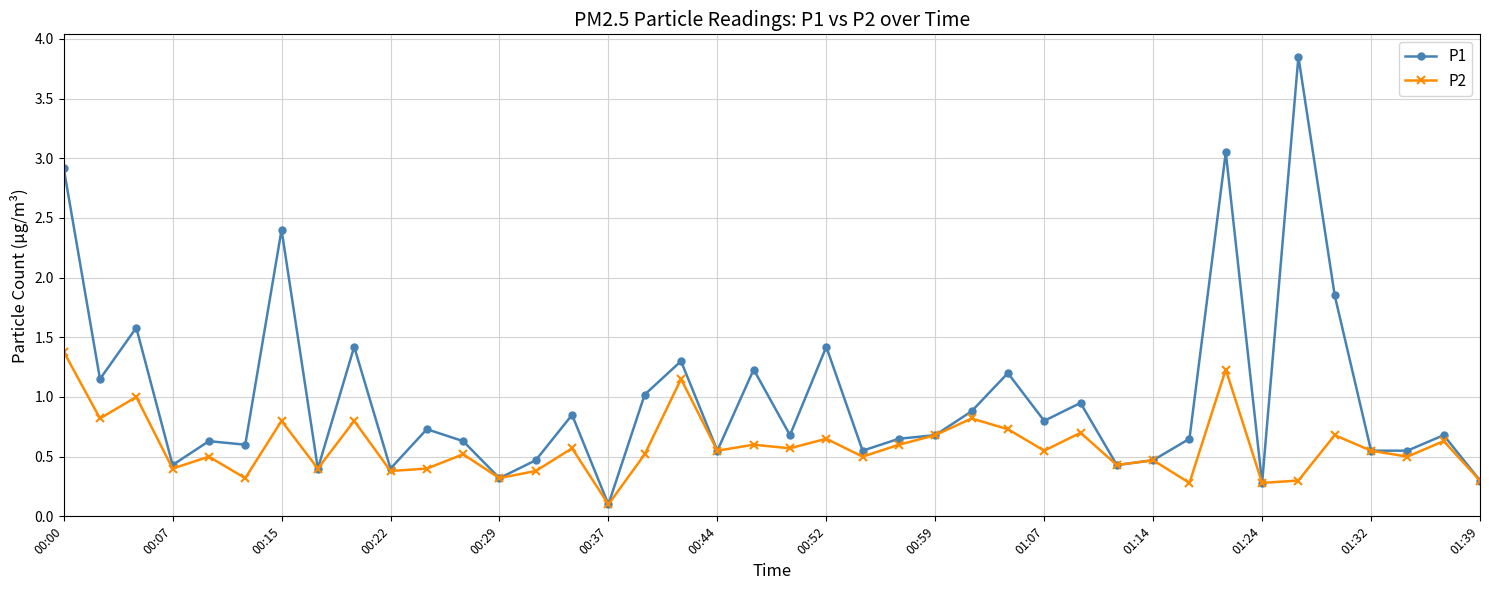

Which series has the largest total across all categories?

P1